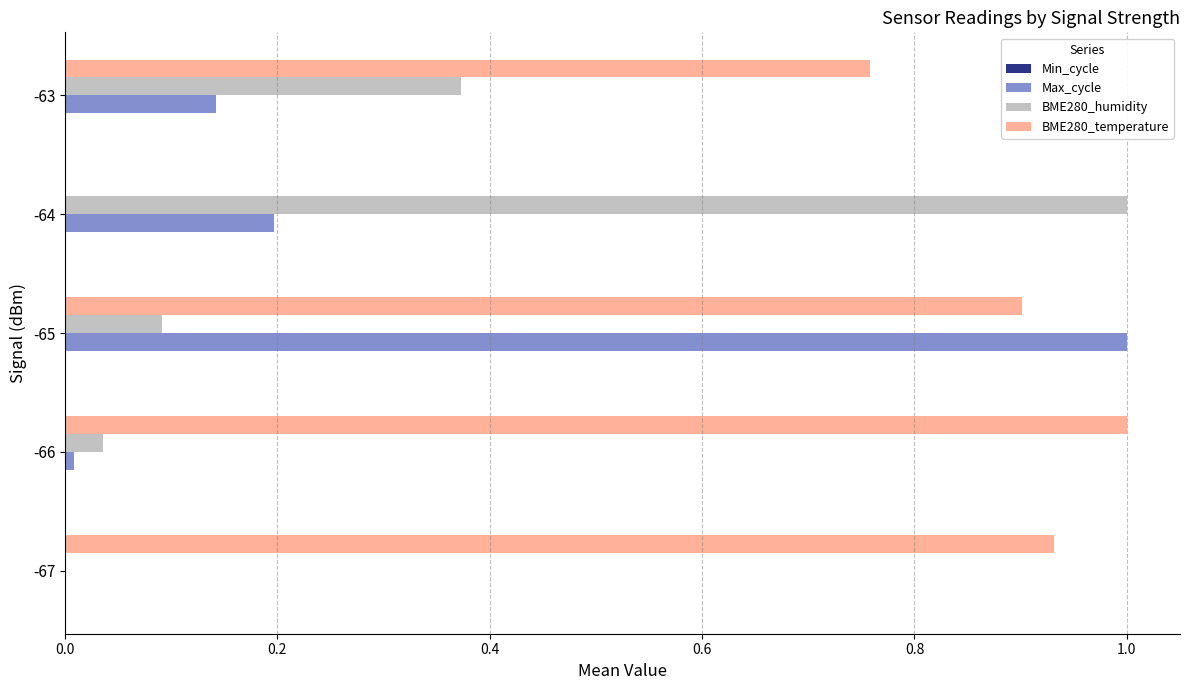

Is it true that Max_cycle equals 1.7 at -65?

False